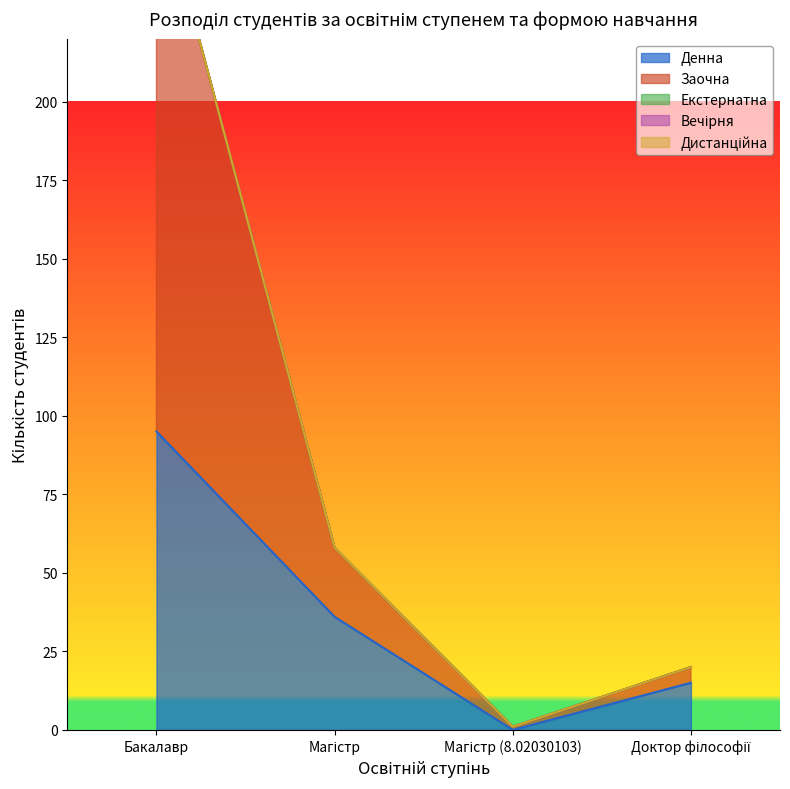

Count the number of data series in this chart.

5